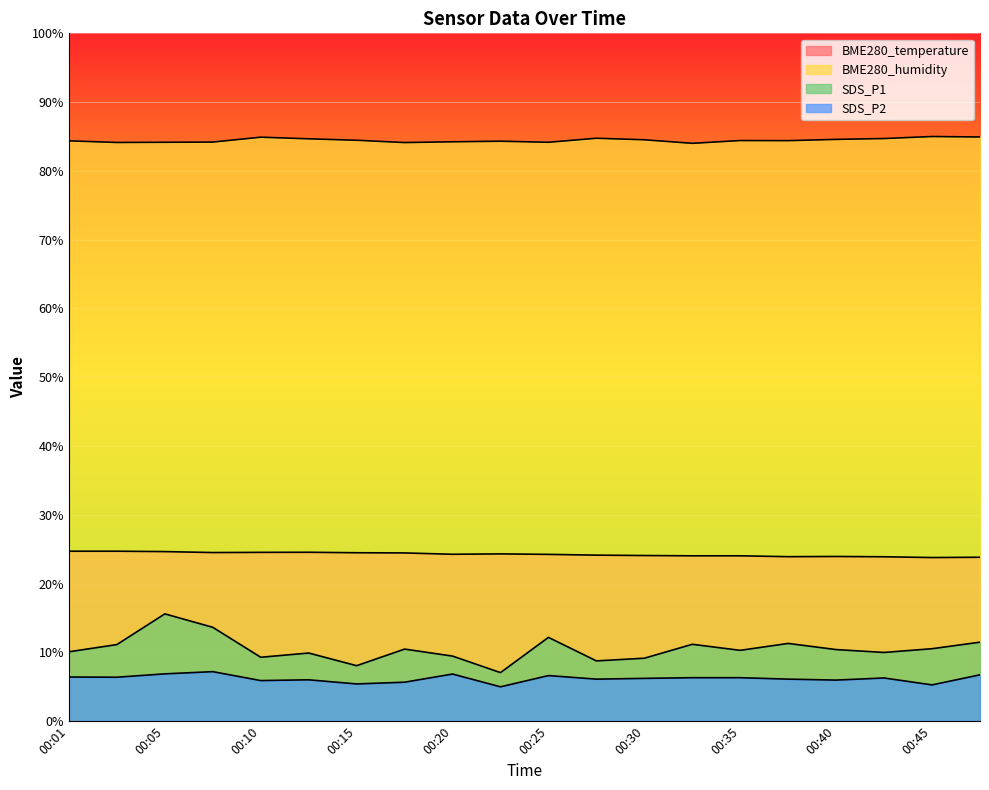

Between 00:28 and 00:33, which series saw the biggest shift?

SDS_P1